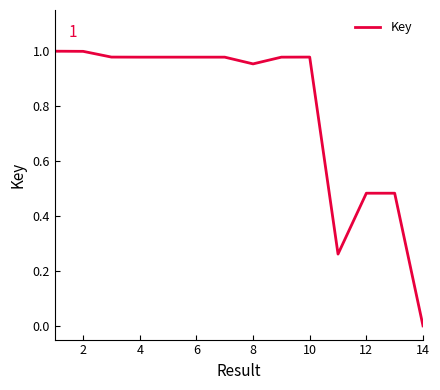

Between 12 and 10, which is larger?

10